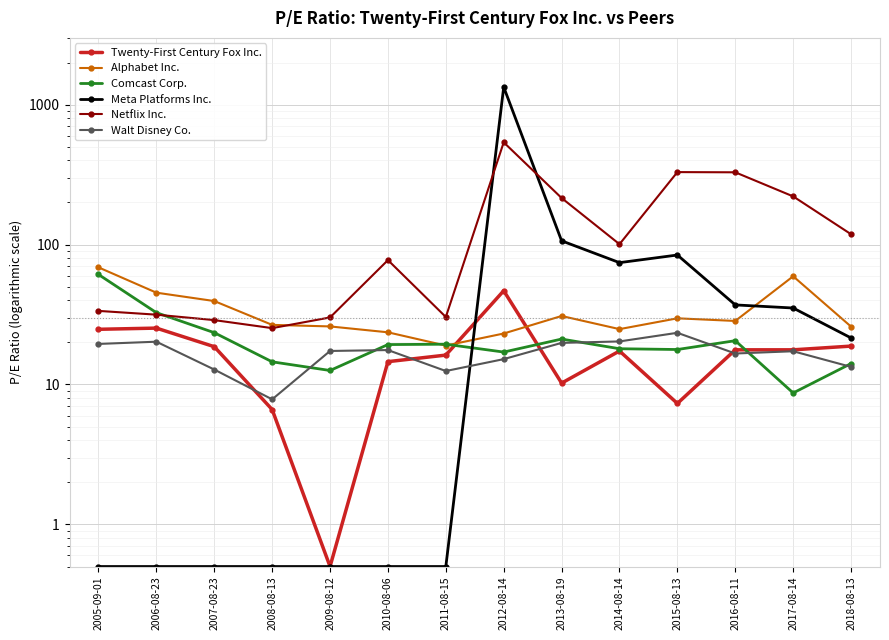

At 2016-08-11, list the series in order from smallest to largest.

Walt Disney Co., Twenty-First Century Fox Inc., Comcast Corp., Alphabet Inc., Meta Platforms Inc., Netflix Inc.